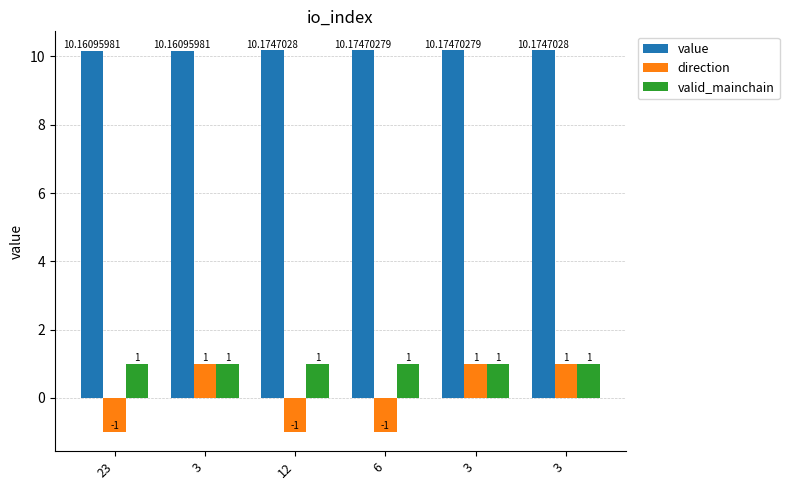

What is the difference between the direction values at 3 and 12?

2.0